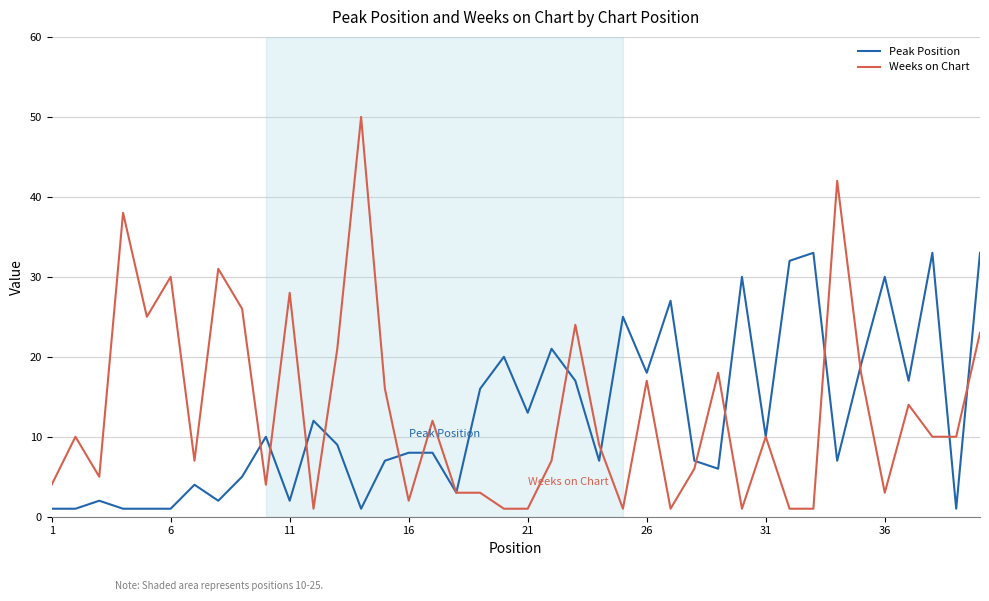

Reading left to right, what are all the values shown in this chart?

Peak Position: 1	1	2	1	1	1	4	2	5	10	2	12	9	1	7	8	8	3	16	20	13	21	17	7	25	18	27	7	6	30	10	32	33	7	19	30	17	33	1	33
Weeks on Chart: 4	10	5	38	25	30	7	31	26	4	28	1	21	50	16	2	12	3	3	1	1	7	24	9	1	17	1	6	18	1	10	1	1	42	18	3	14	10	10	23